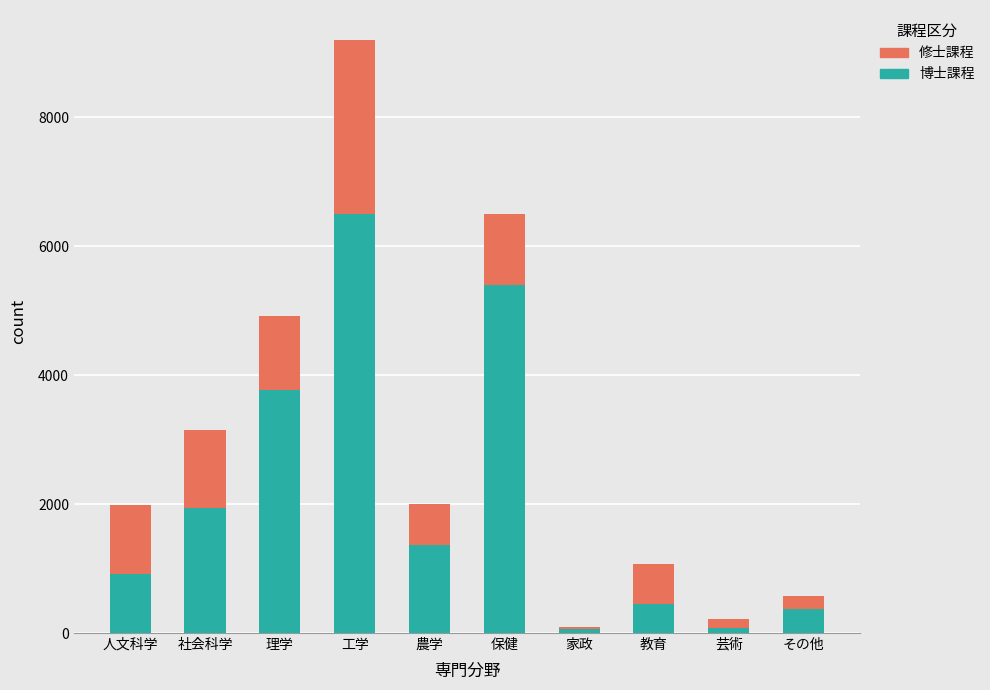

What is the maximum value for 博士課程?

6500